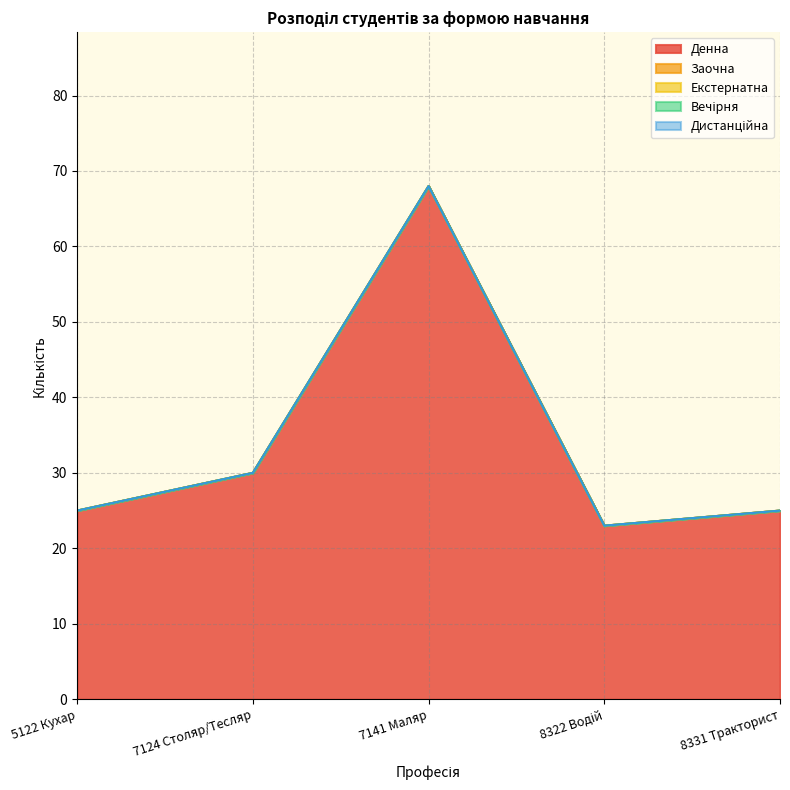

The value of Вечірня at 5122 Кухар is 0. True or false?

True